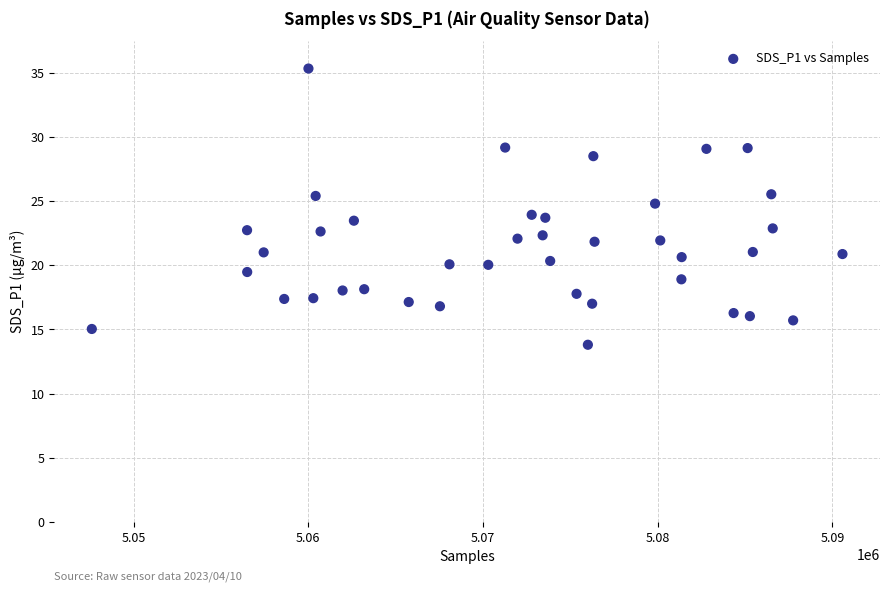

What is the range of Y values (max minus min)?

21.5